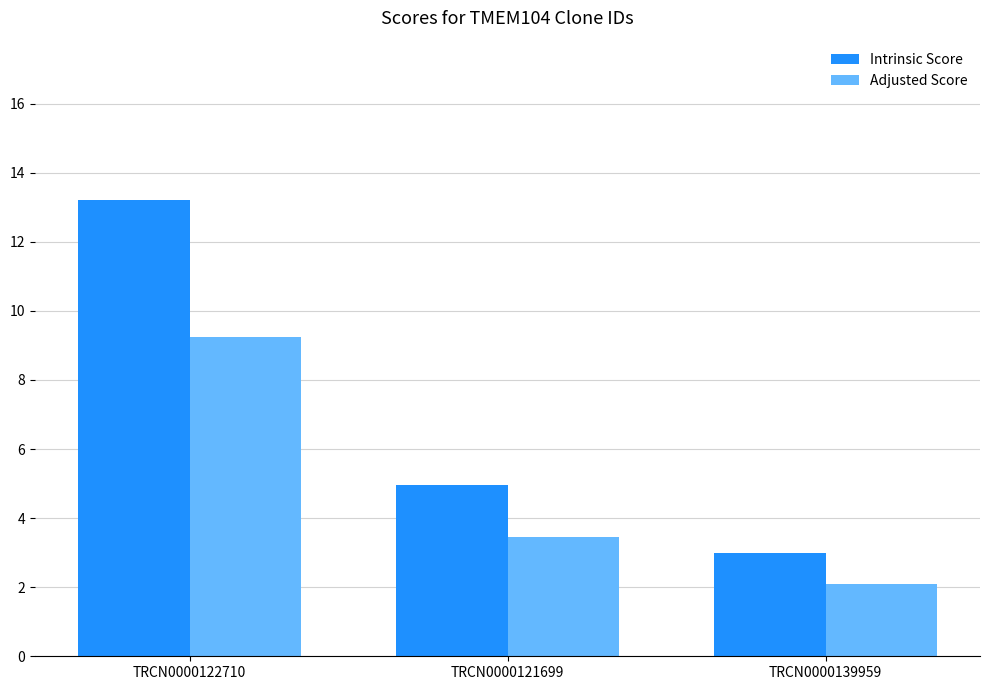

How many categories are shown in the chart?

3